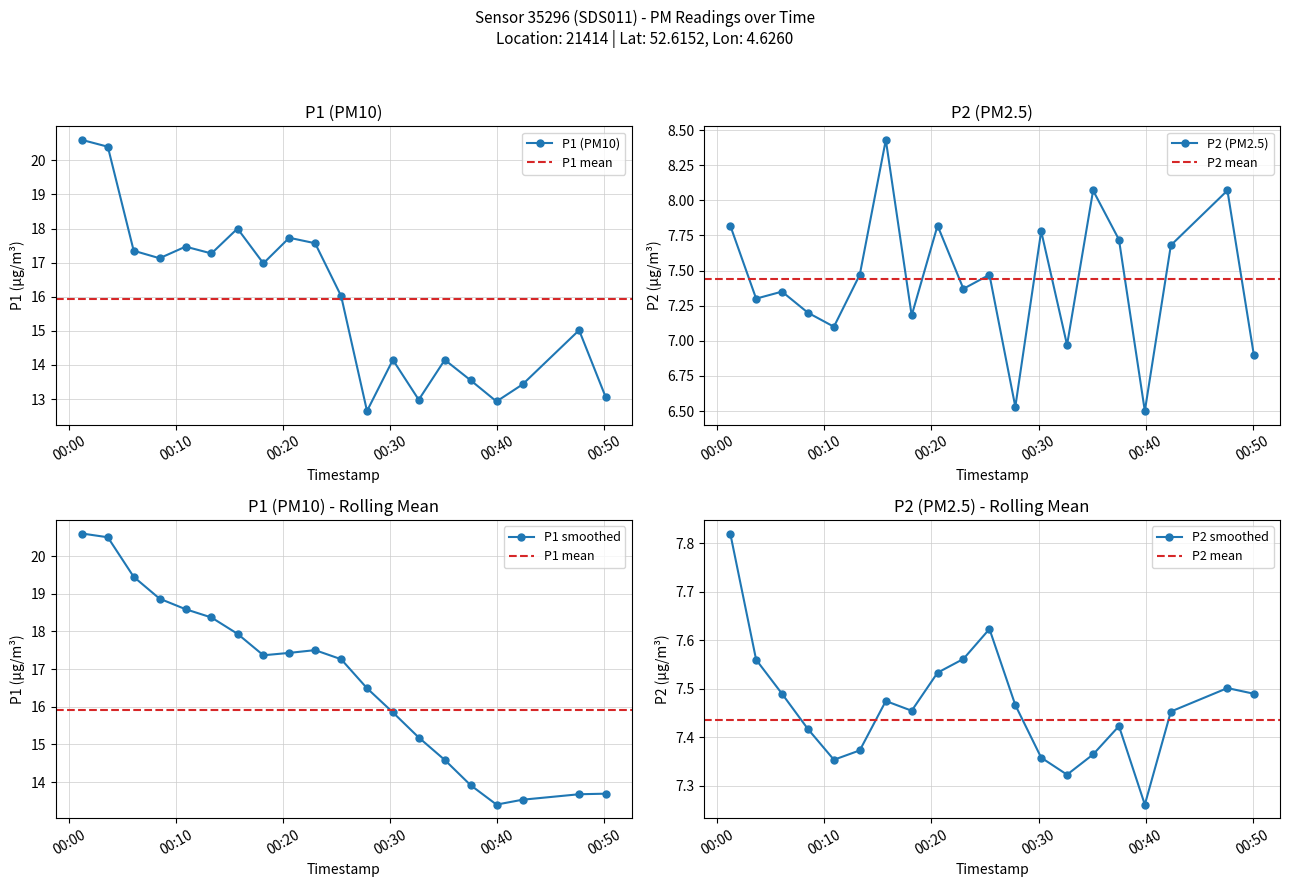

What is the total value across all series at 2022-10-22T00:18:09?

24.2